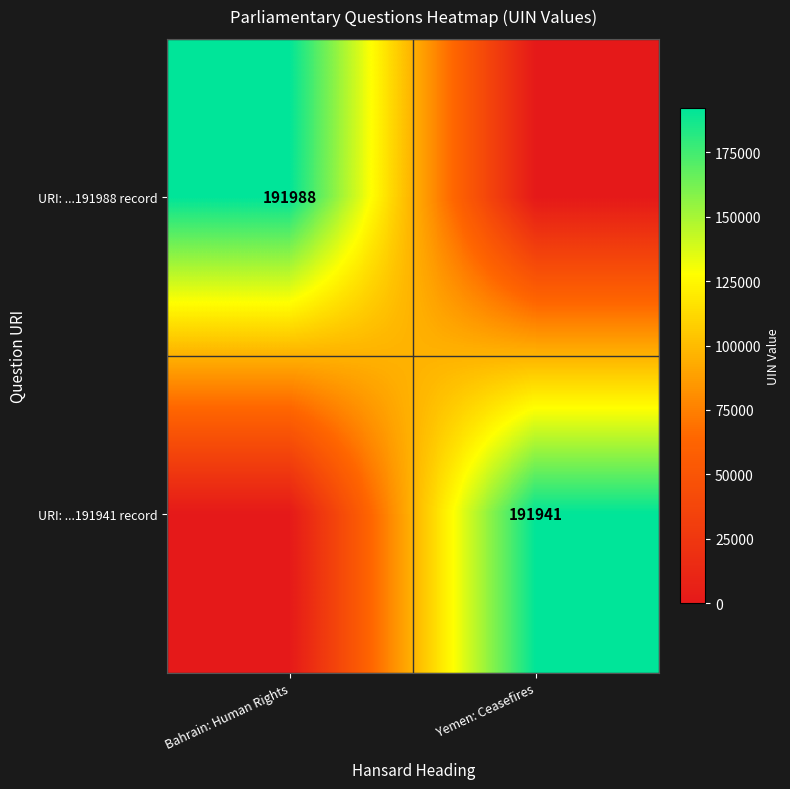

Count the number of categories in the chart.

2